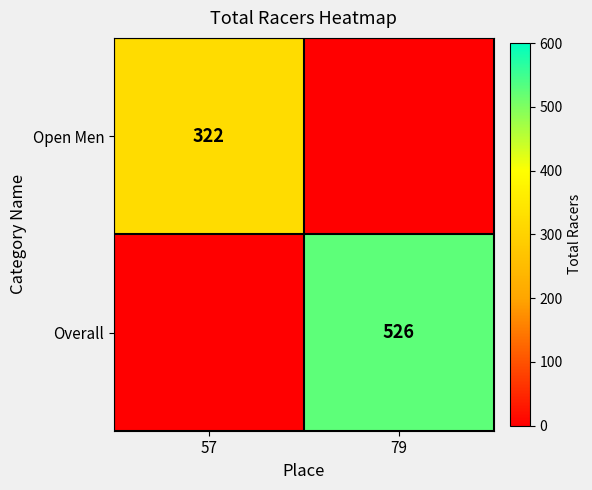

What is the total value across all series at 57?

322